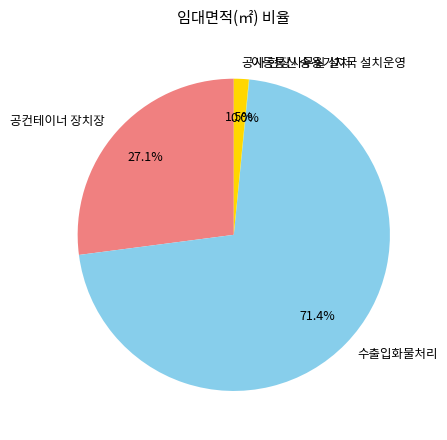

What percentage is NOT represented by 수출입화물처리?

28.6%